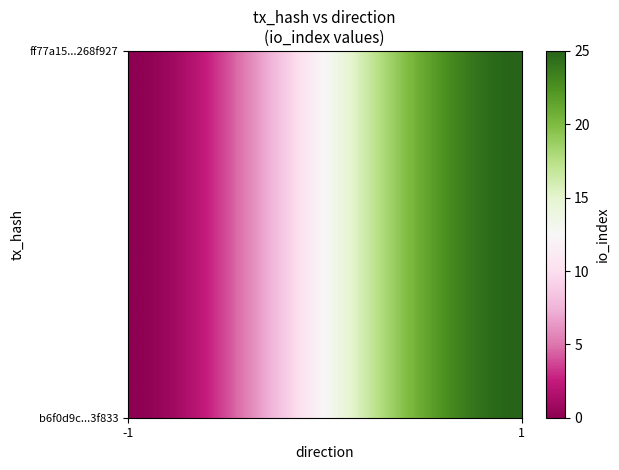

How many data points does each series have?

2